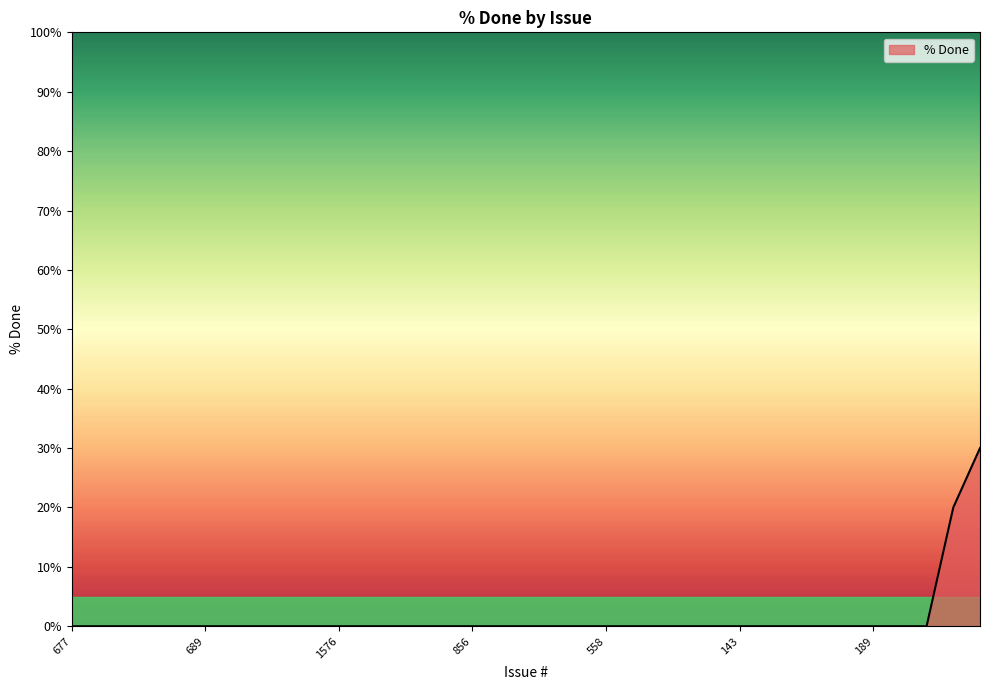

Reading left to right, what are all the values shown in this chart?

0	0	0	0	0	0	0	0	0	0	0	0	0	0	0	0	0	0	0	0	0	0	0	0	0	0	0	0	0	0	0	0	0	20	30